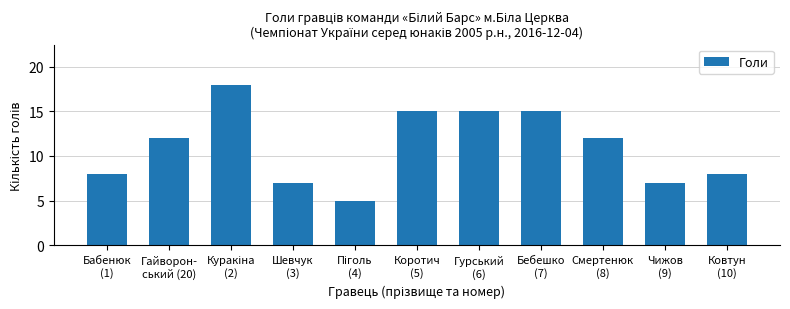

What is the label of the 2nd bar from the right?

Чижов
(9)